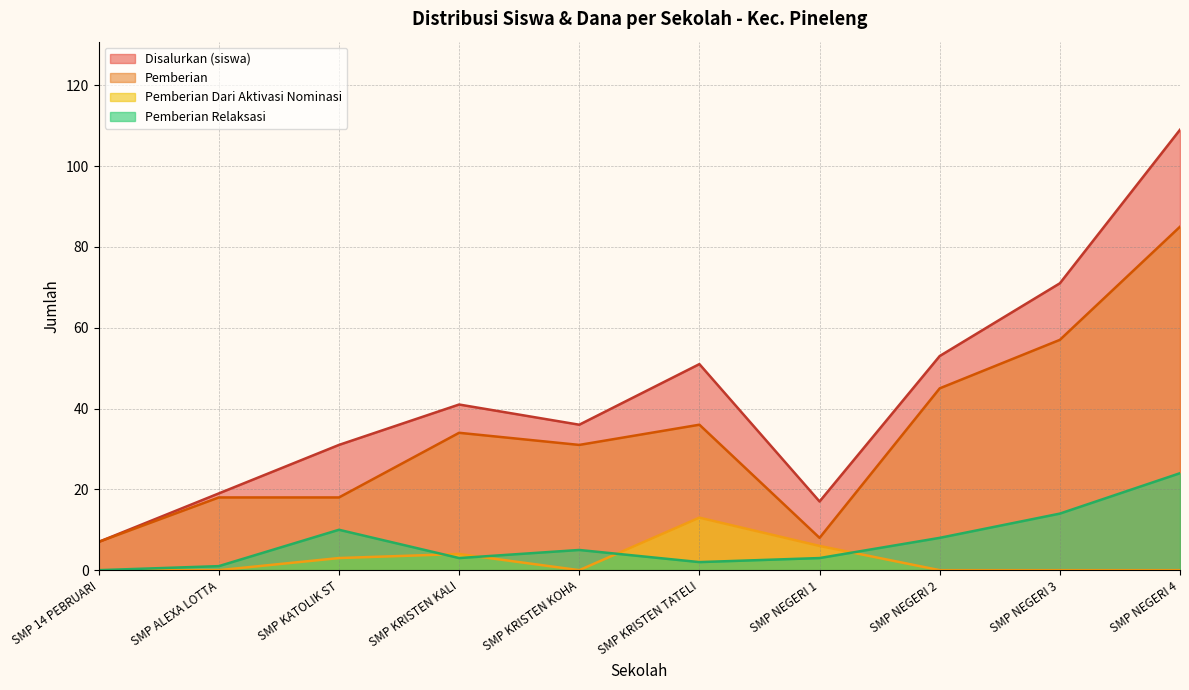

Read the Dana Disalurkan (juta) value at SMP NEGERI 2.

53